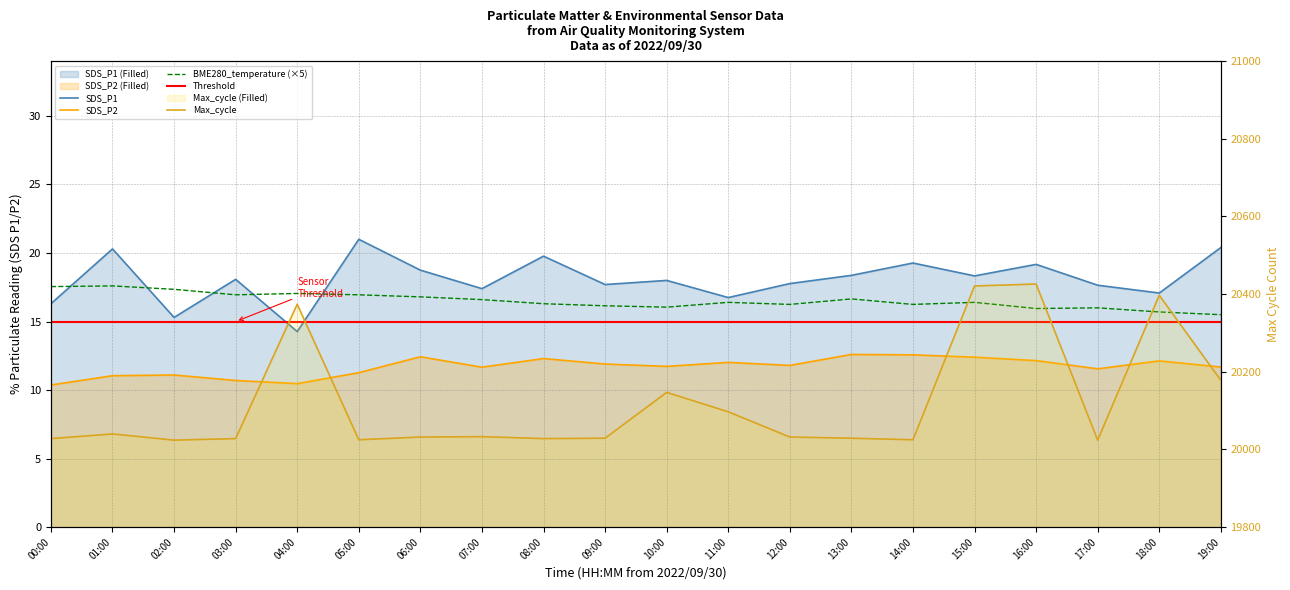

What is the minimum value for SDS_P1?

14.3